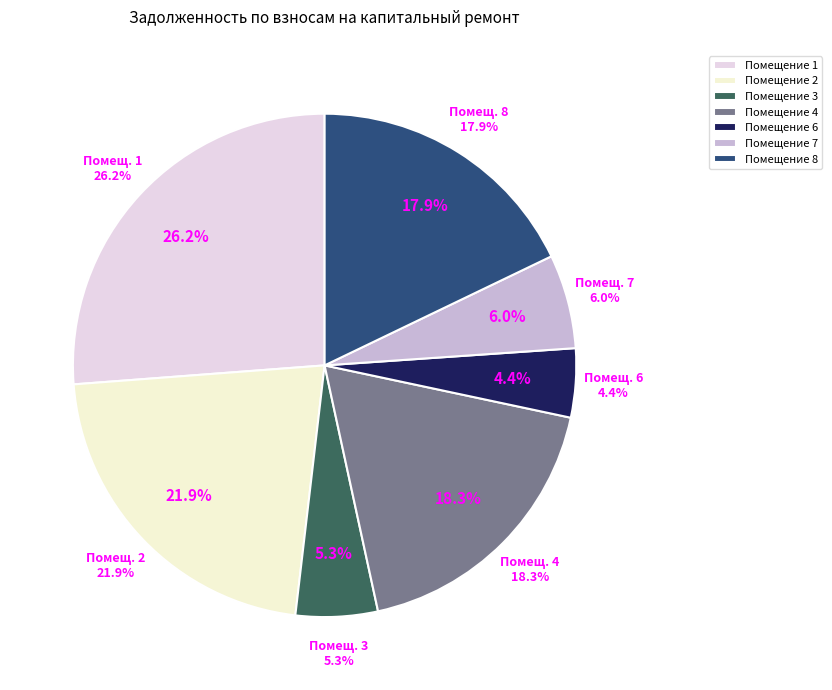

Which category has the biggest portion of the pie?

1